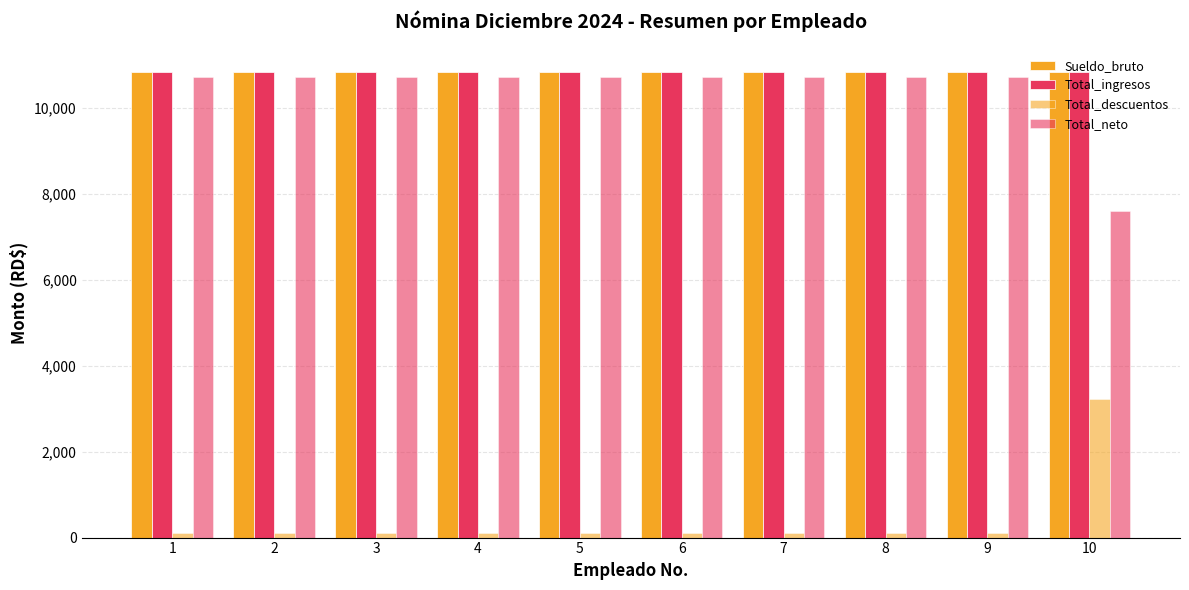

What is the approximate value of Total_neto at 2?

10723.6